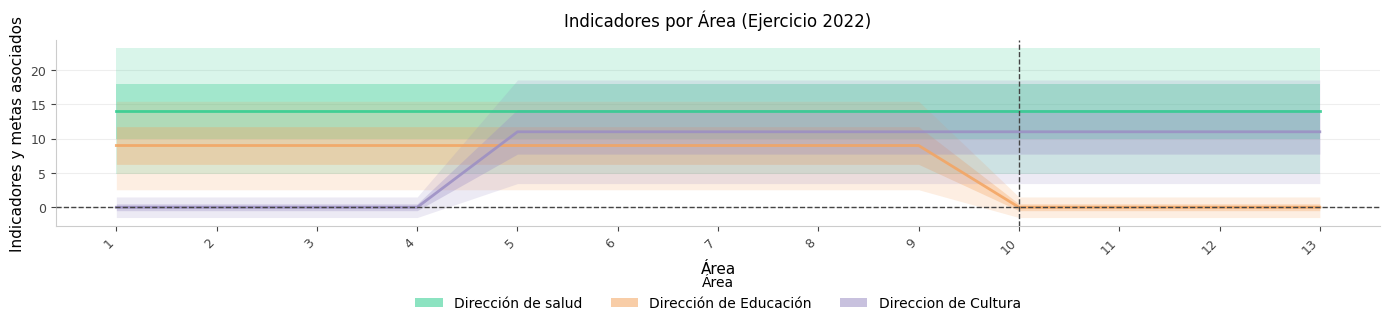

Does the chart display data point markers on the line(s)?

No